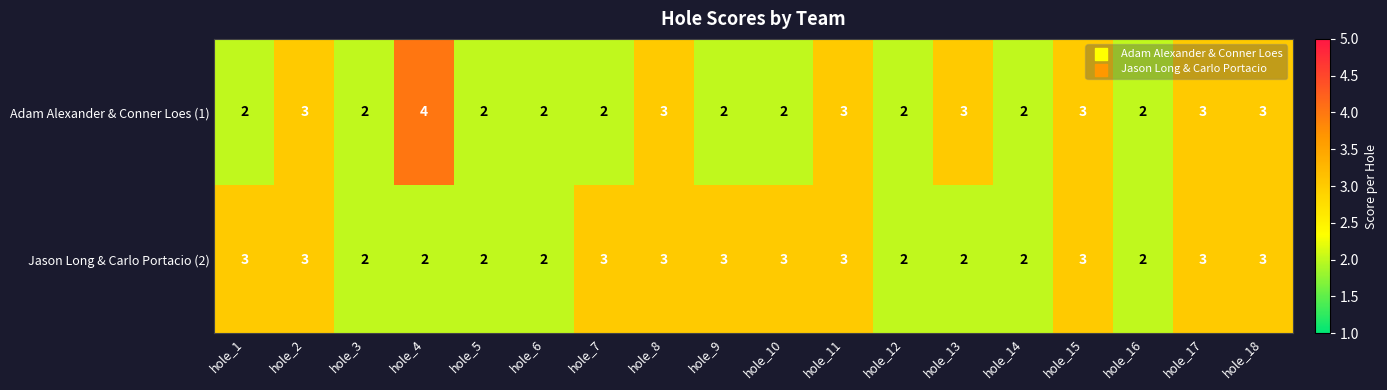

Which series has the widest spread of values?

Adam Alexander & Conner Loes (1)